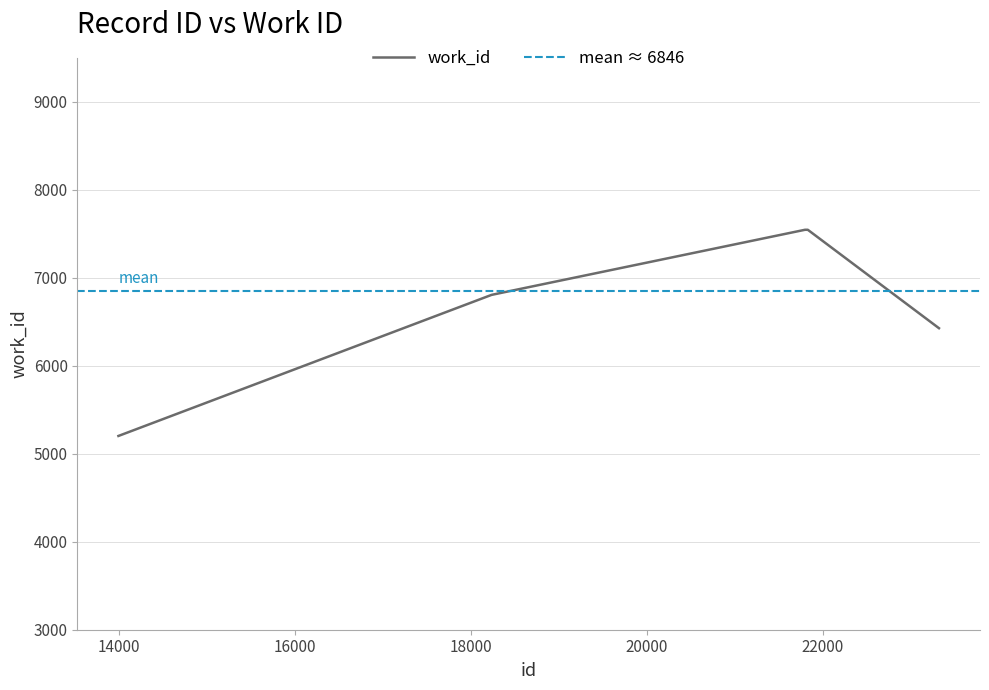

What is the difference between the values at 13998 and 21797?

2344